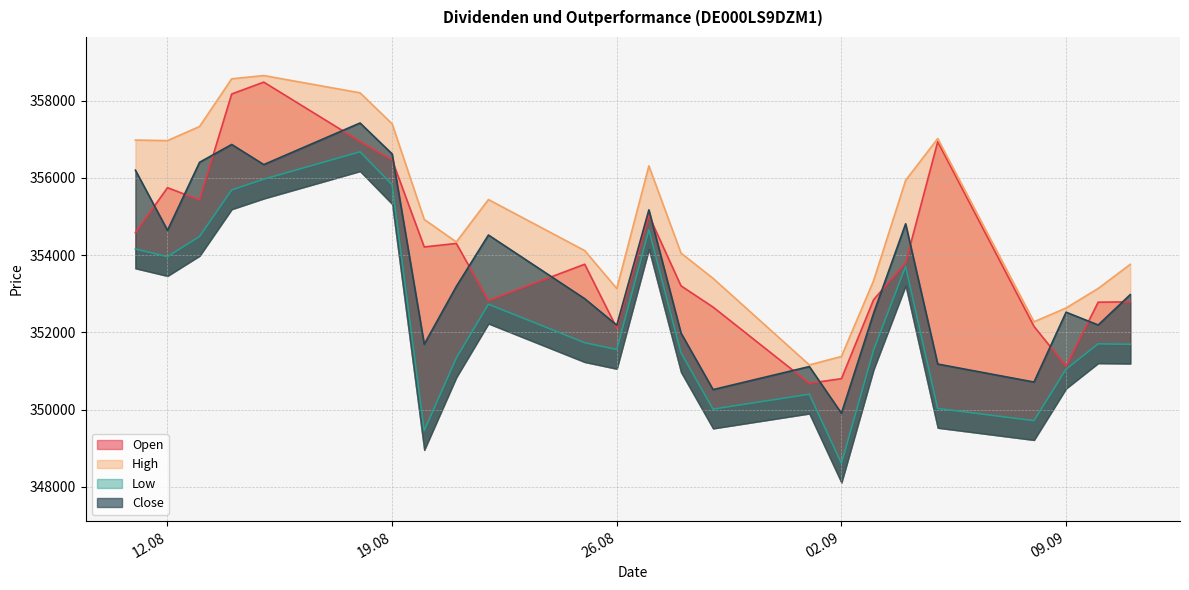

Rank the categories by Close value from highest to lowest.

18.08.2025, 14.08.2025, 19.08.2025, 13.08.2025, 15.08.2025, 11.08.2025, 27.08.2025, 04.09.2025, 12.08.2025, 22.08.2025, 21.08.2025, 11.09.2025, 25.08.2025, 09.09.2025, 03.09.2025, 10.09.2025, 26.08.2025, 28.08.2025, 20.08.2025, 05.09.2025, 01.09.2025, 08.09.2025, 29.08.2025, 02.09.2025